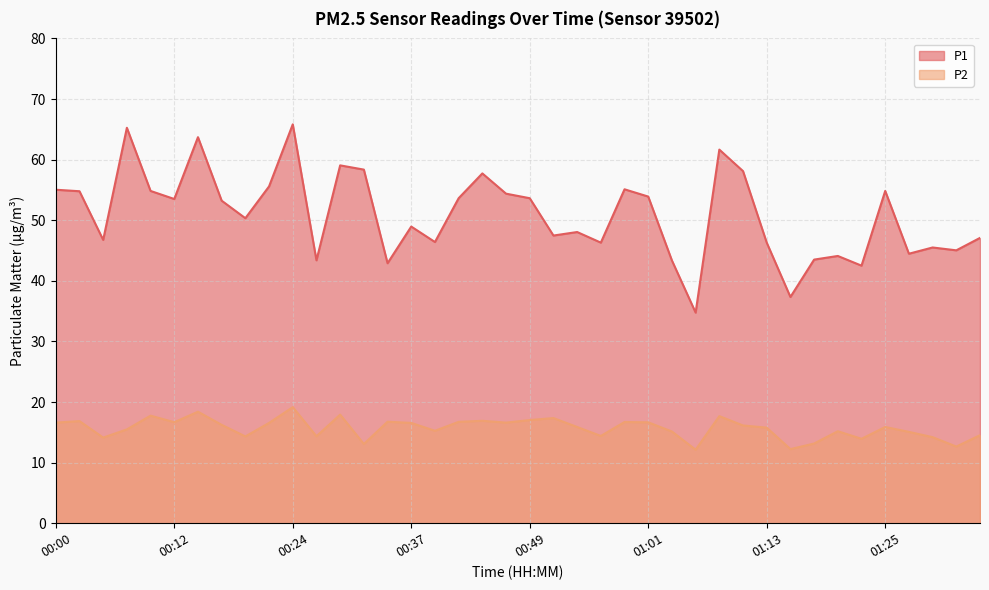

Reading right to left, what are all the values shown in this chart?

P1: 47.1	45.0	45.5	44.5	54.8	42.5	44.1	43.5	37.3	46.3	58.1	61.6	34.8	43.4	53.9	55.1	46.3	48.0	47.5	53.6	54.4	57.7	53.6	46.4	49.0	42.9	58.4	59.0	43.4	65.8	55.6	50.3	53.2	63.7	53.5	54.8	65.2	46.8	54.8	55.0
P2: 14.5	12.7	14.2	15.1	15.9	13.9	15.2	13.2	12.2	15.8	16.1	17.7	12.1	15.1	16.6	16.7	14.4	15.9	17.4	17.0	16.6	16.9	16.7	15.2	16.6	16.8	13.1	17.9	14.3	19.1	16.6	14.3	16.2	18.4	16.7	17.8	15.5	14.1	16.9	16.6